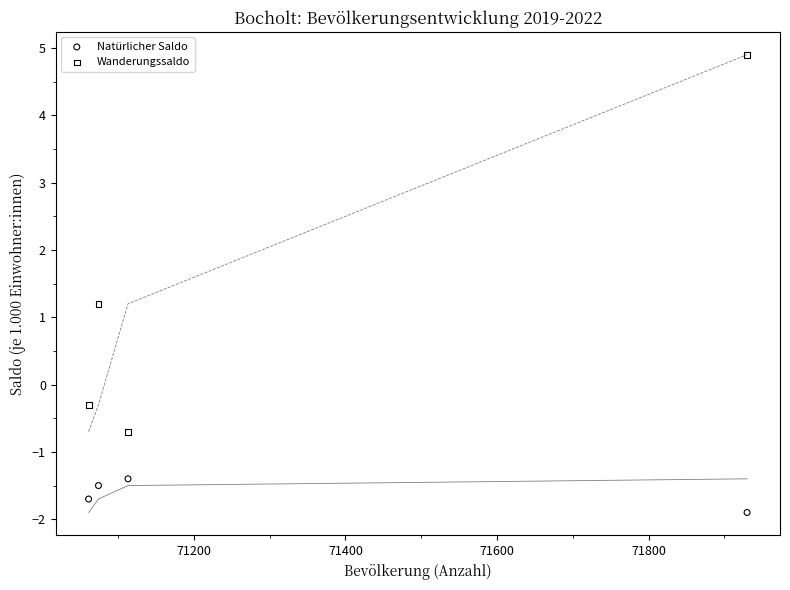

Which series has the largest Y range (max minus min)?

Wanderungssaldo